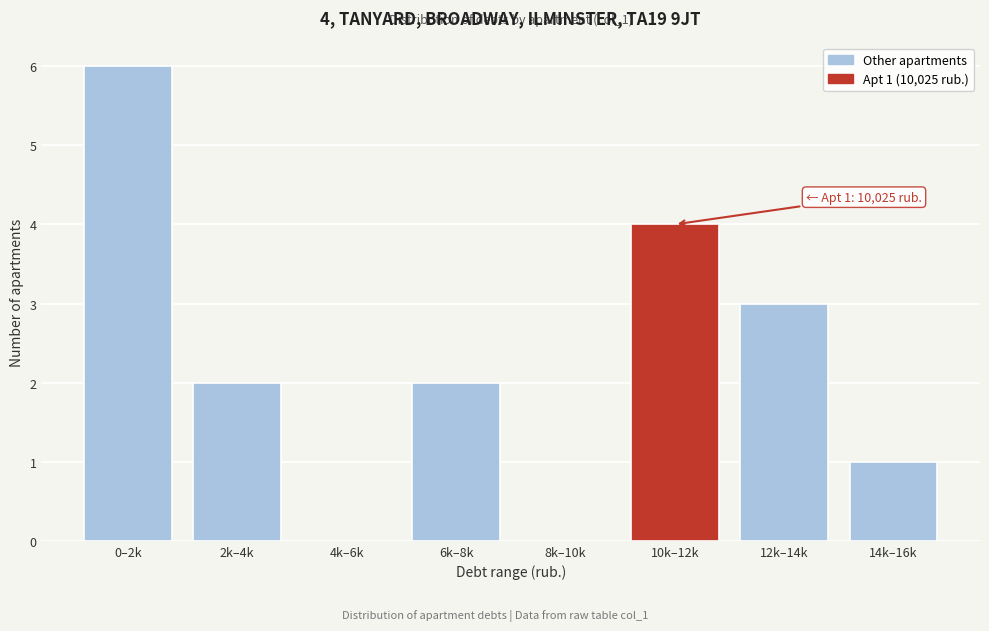

Reading left to right, list all the values displayed in this chart.

0–2k=6	2k–4k=2	4k–6k=0	6k–8k=2	8k–10k=0	10k–12k=4	12k–14k=3	14k–16k=1